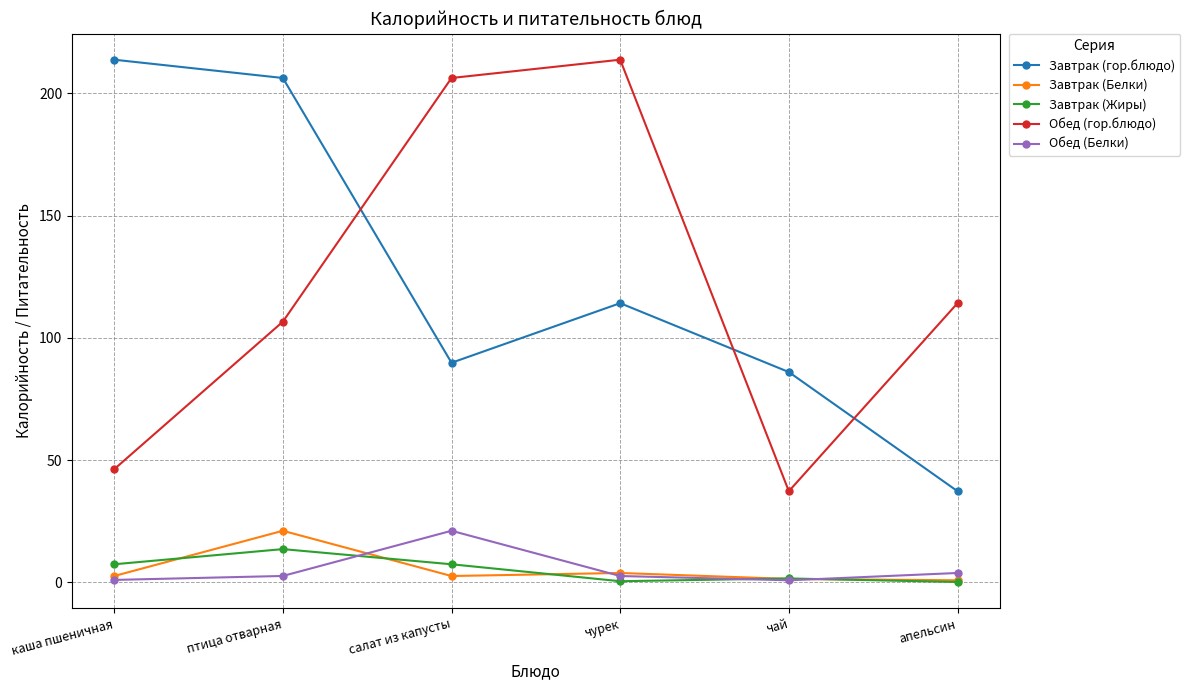

What is the highest value of the Обед (Белки) series?

21.1